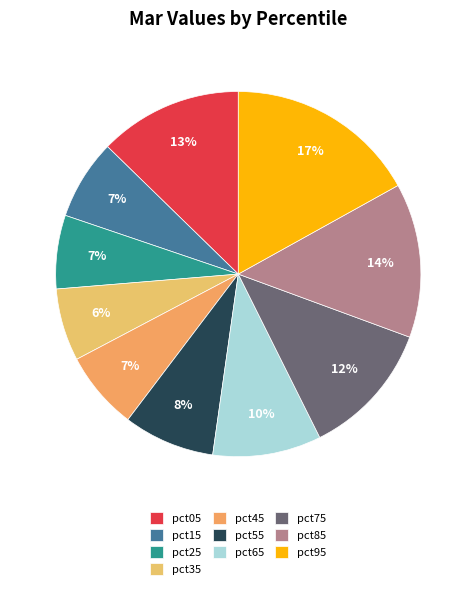

Count the number of slices in the pie.

10